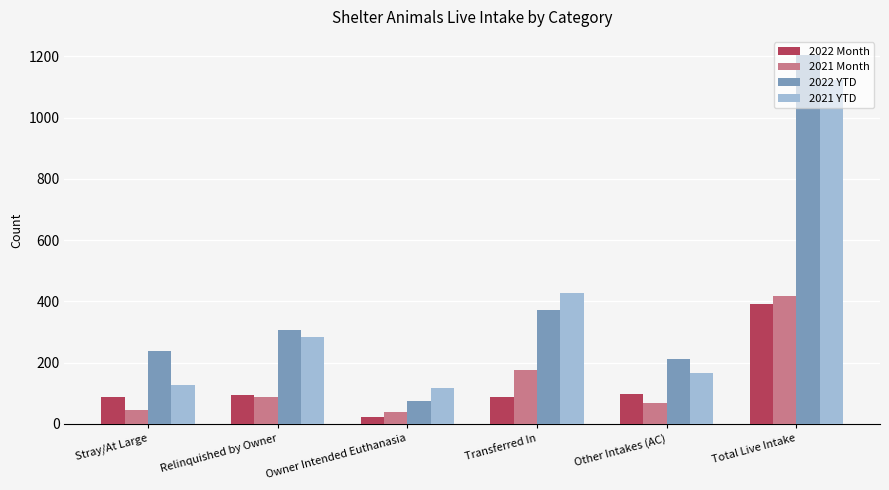

At which category is the sum across all series the highest?

Total Live Intake